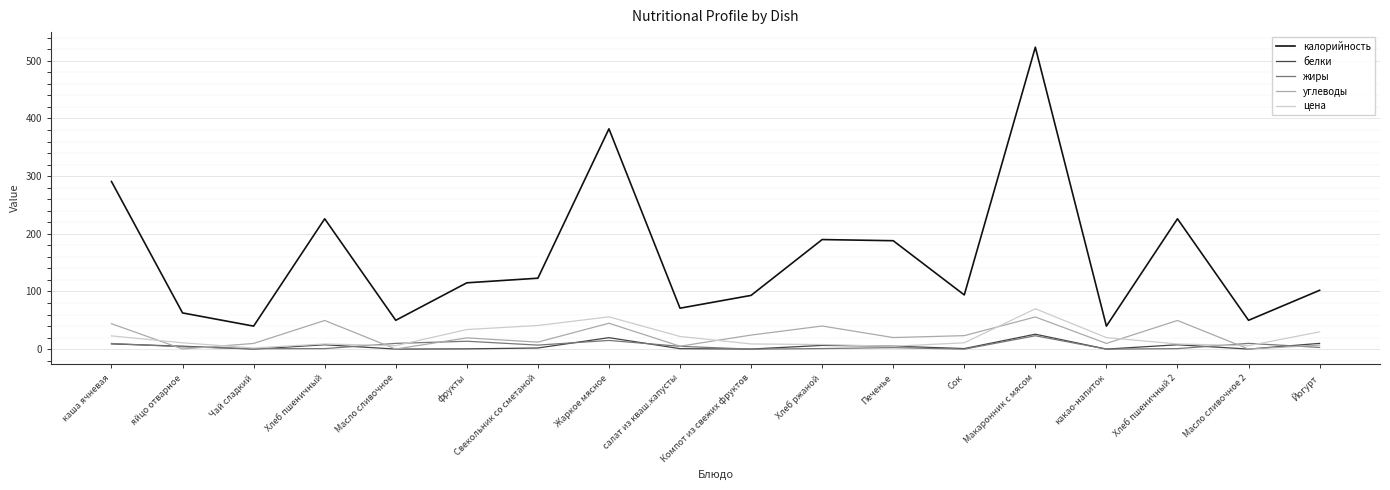

Which series has the largest total across all categories?

калорийность